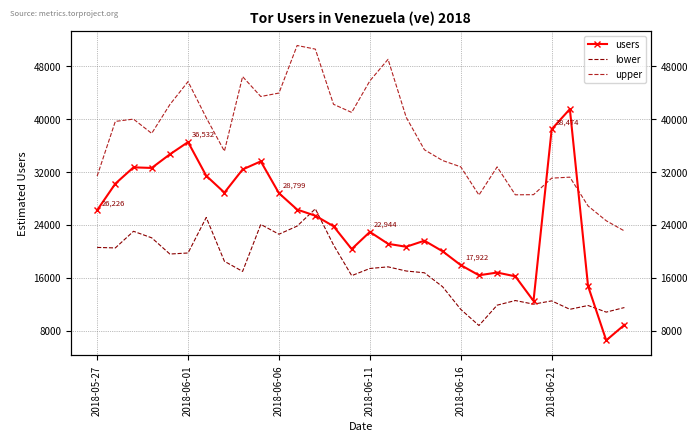

What position from the right is 2018-06-21?

5